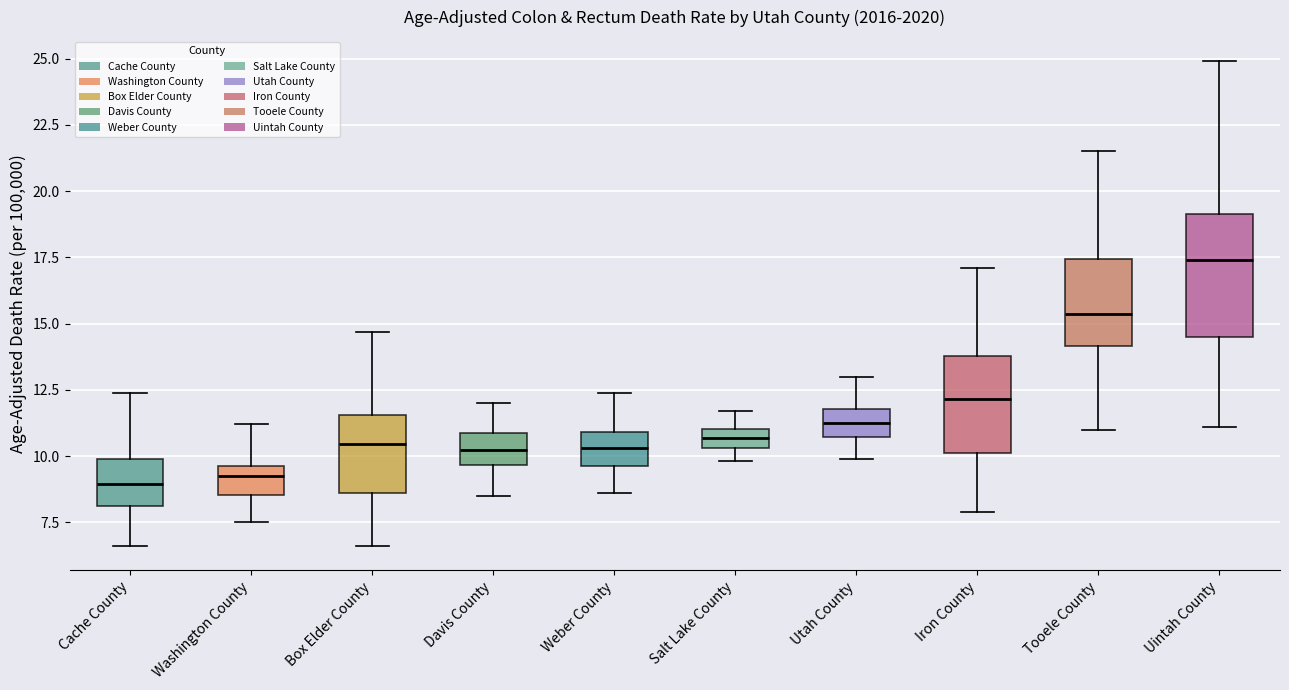

Comparing the boxes themselves (not the whiskers), which one is the tallest?

Uintah County